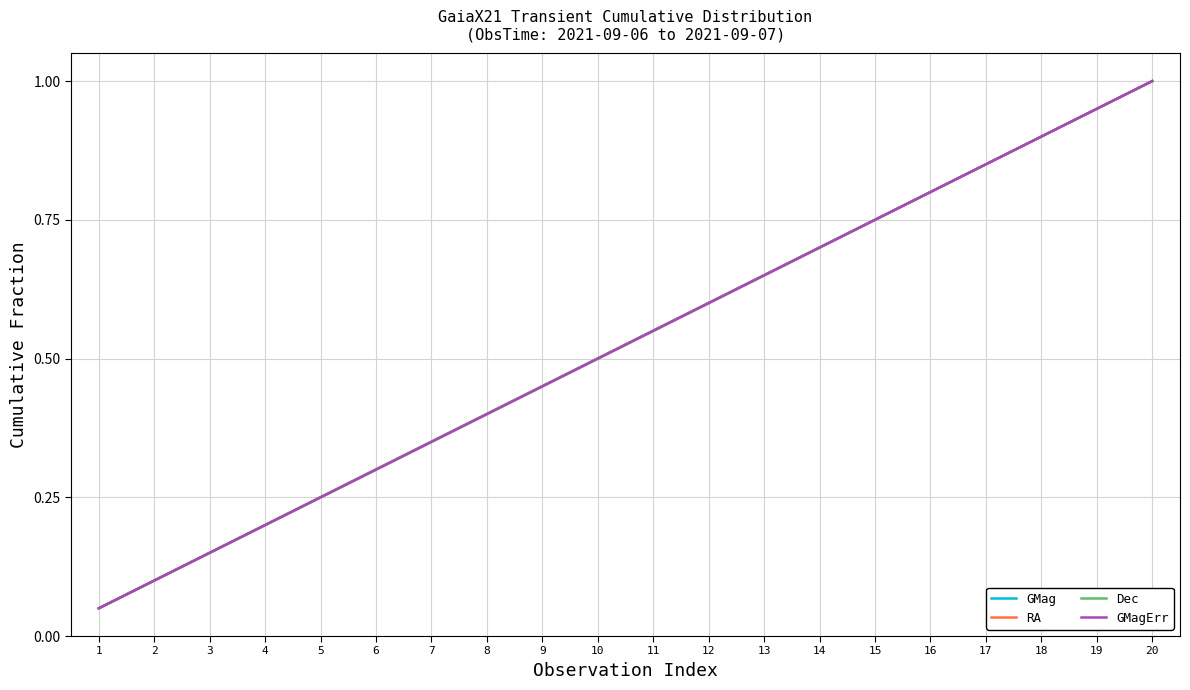

What is the difference between the Dec values at 1 and 9?

0.4